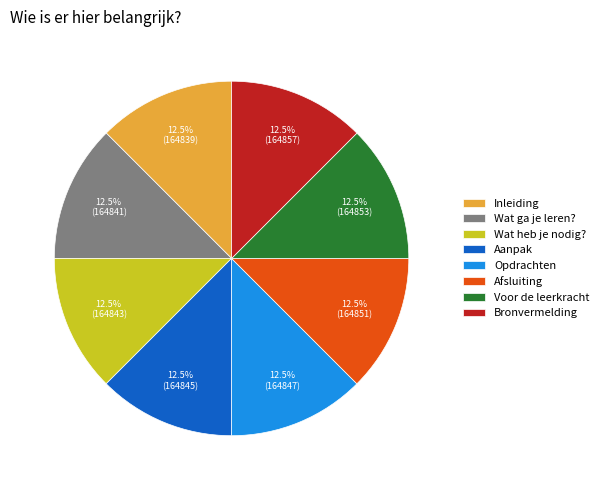

Is there a majority slice in this chart?

No